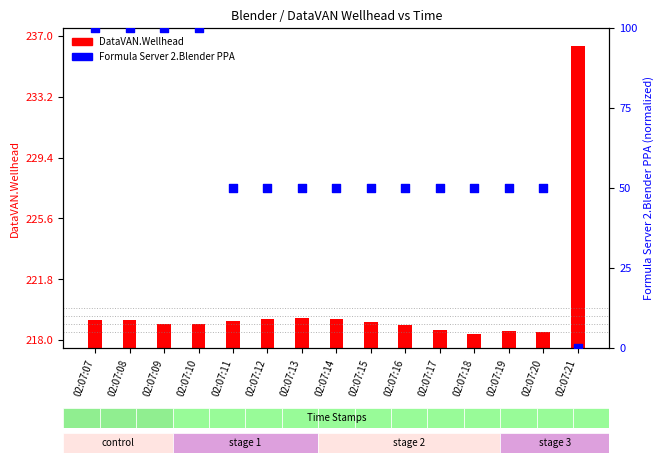

Is the value of DataVAN.Wellhead at 02:07:18 greater than the value of Formula Server 2.Blender PPA at 02:07:20?

Yes